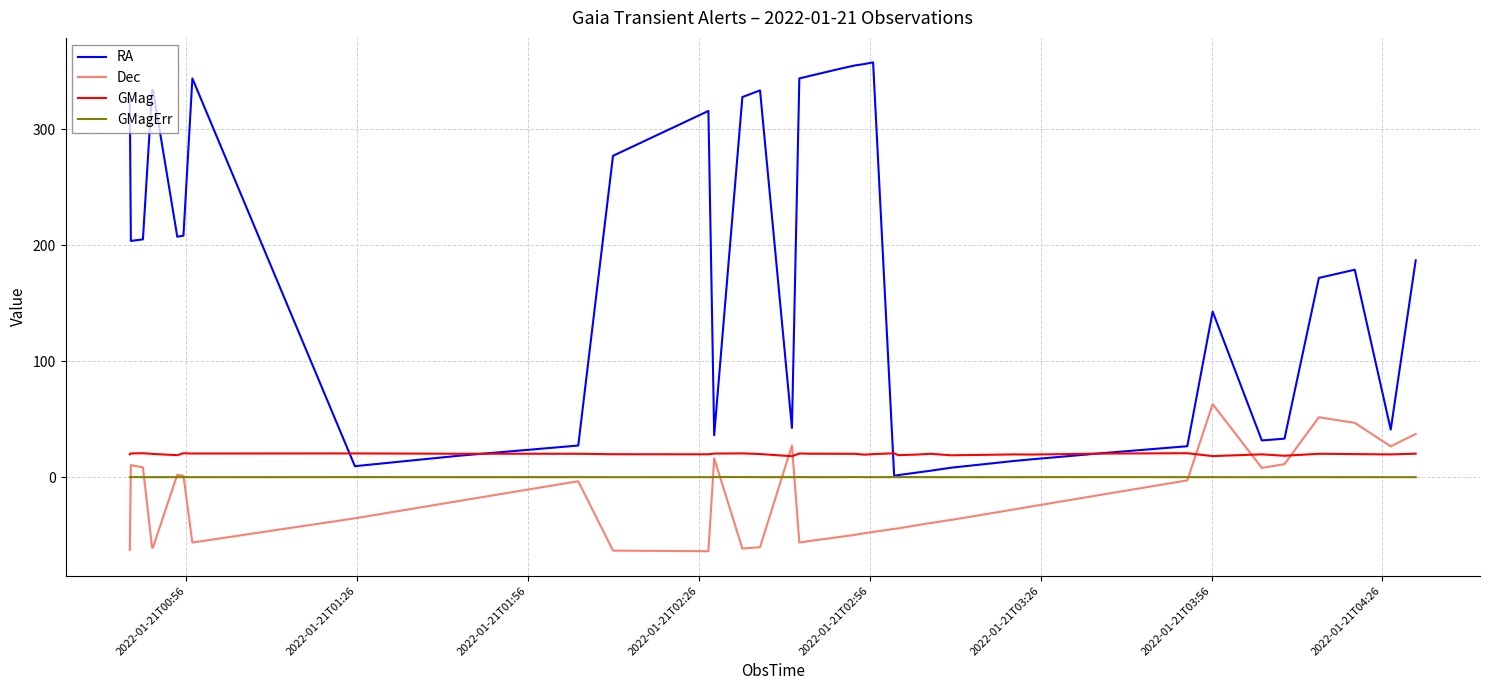

List the series in order of their peak value, highest first.

RA, Dec, GMag, GMagErr